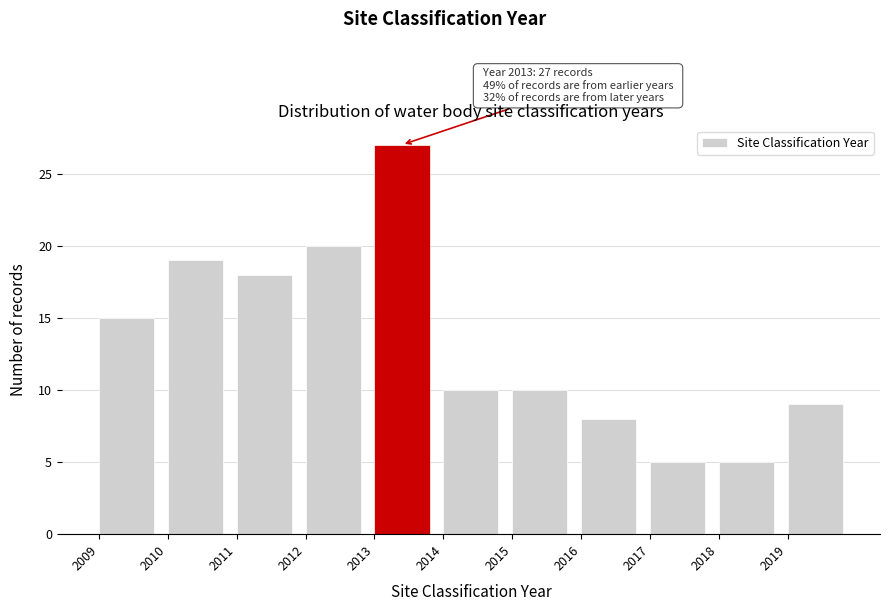

Over which range of the x-axis is the bar tallest?

2013 to 2014